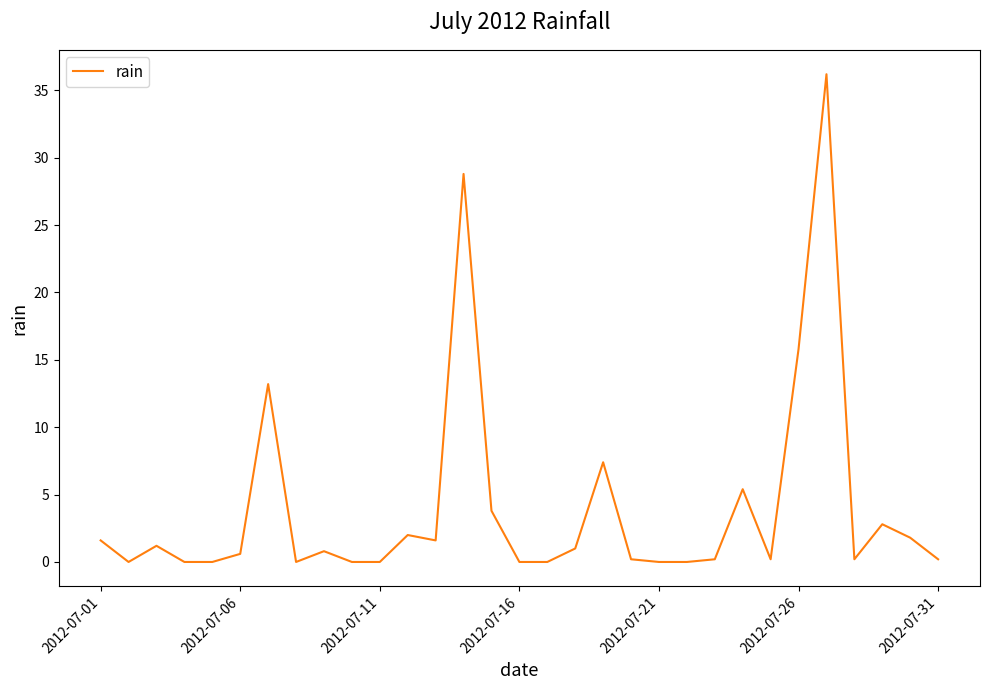

What is the difference between the maximum and minimum values?

36.2